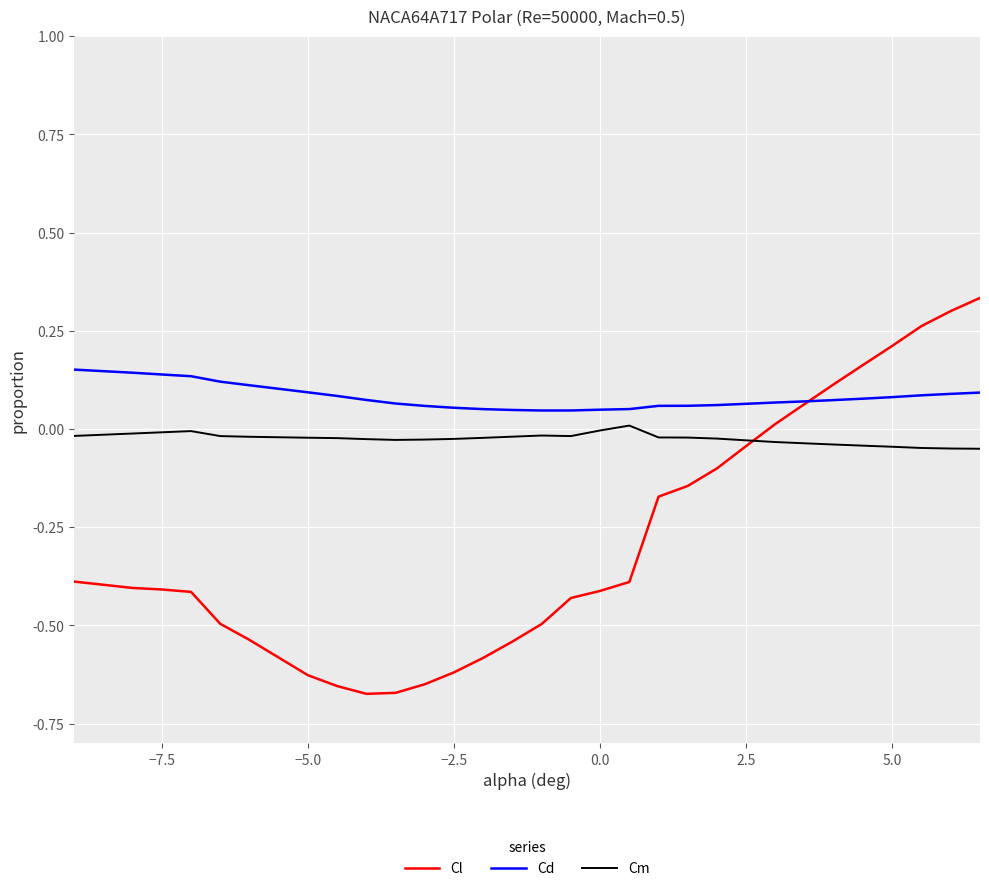

True or false: Cm has more than 0 interior local peaks.

True